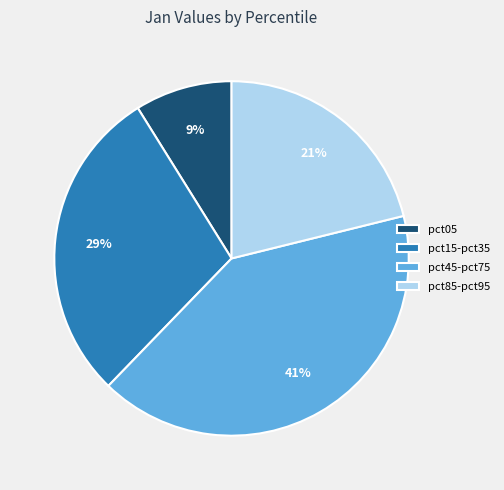

Does pct45-pct75 account for over 50% of the chart?

No